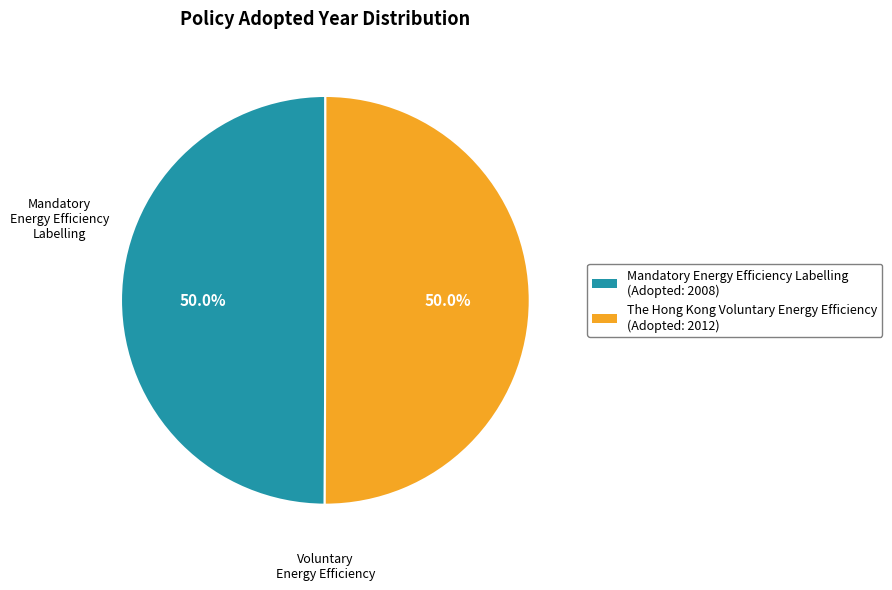

What is the total percentage of The Hong Kong Voluntary Energy Efficiency and Mandatory Energy Efficiency Labelling?

100.0%